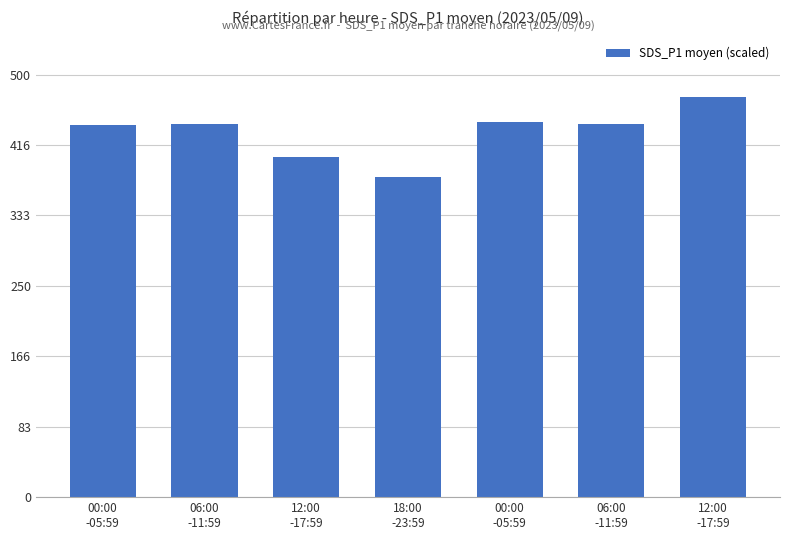

Are the bars grouped side by side (vs. stacked)?

No